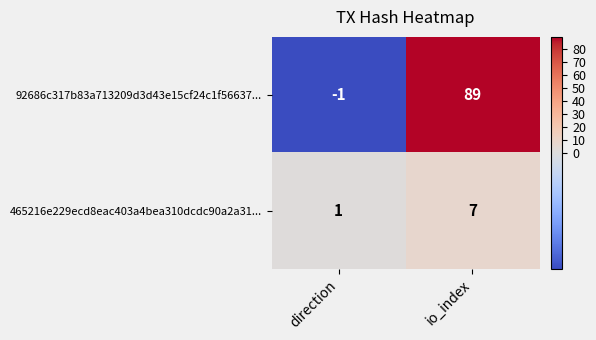

Which label corresponds to the smallest value in the chart?

direction